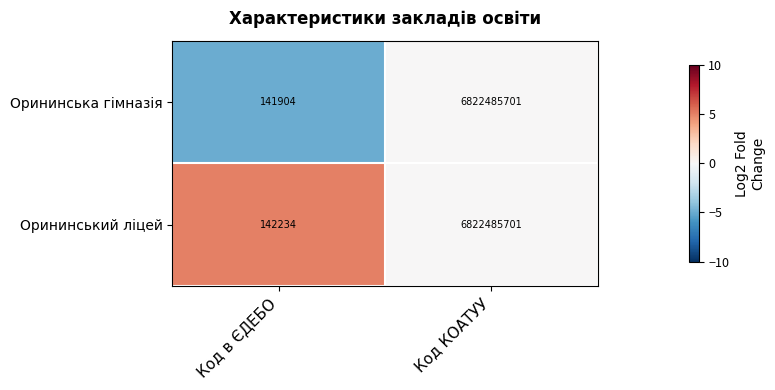

At which category is the sum across all series the highest?

Код КОАТУУ